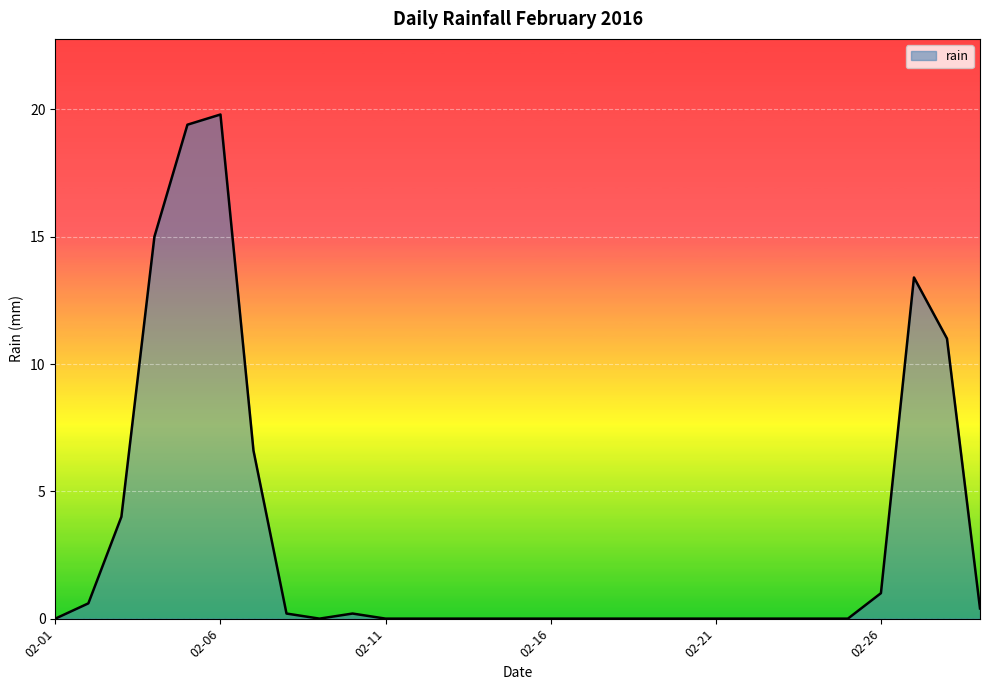

Reading right to left, list all the values displayed in this chart.

0.4	11.0	13.4	1.0	0.0	0.0	0.0	0.0	0.0	0.0	0.0	0.0	0.0	0.0	0.0	0.0	0.0	0.0	0.0	0.2	0.0	0.2	6.6	19.8	19.4	15.0	4.0	0.6	0.0